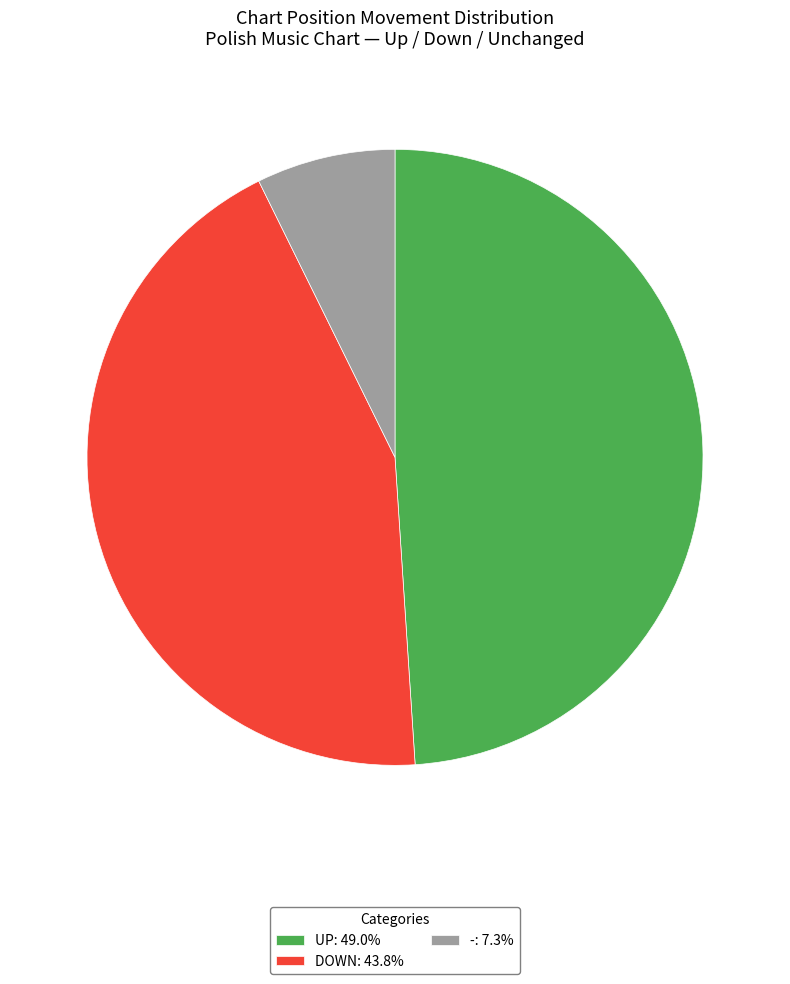

Does UP: 49.0% represent more than half of the total?

No